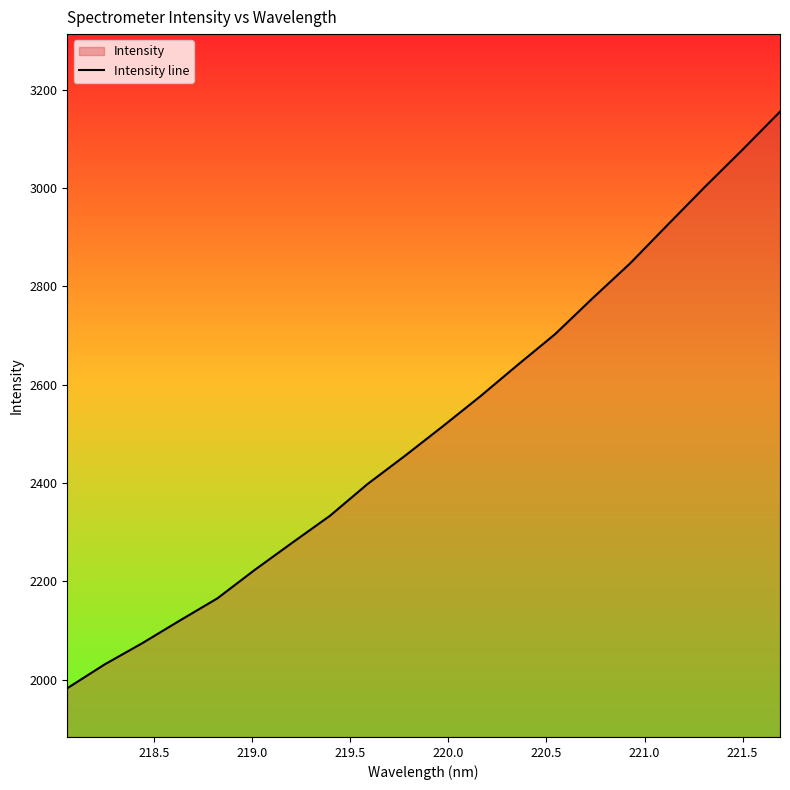

What is the sum of all values?

50284.1